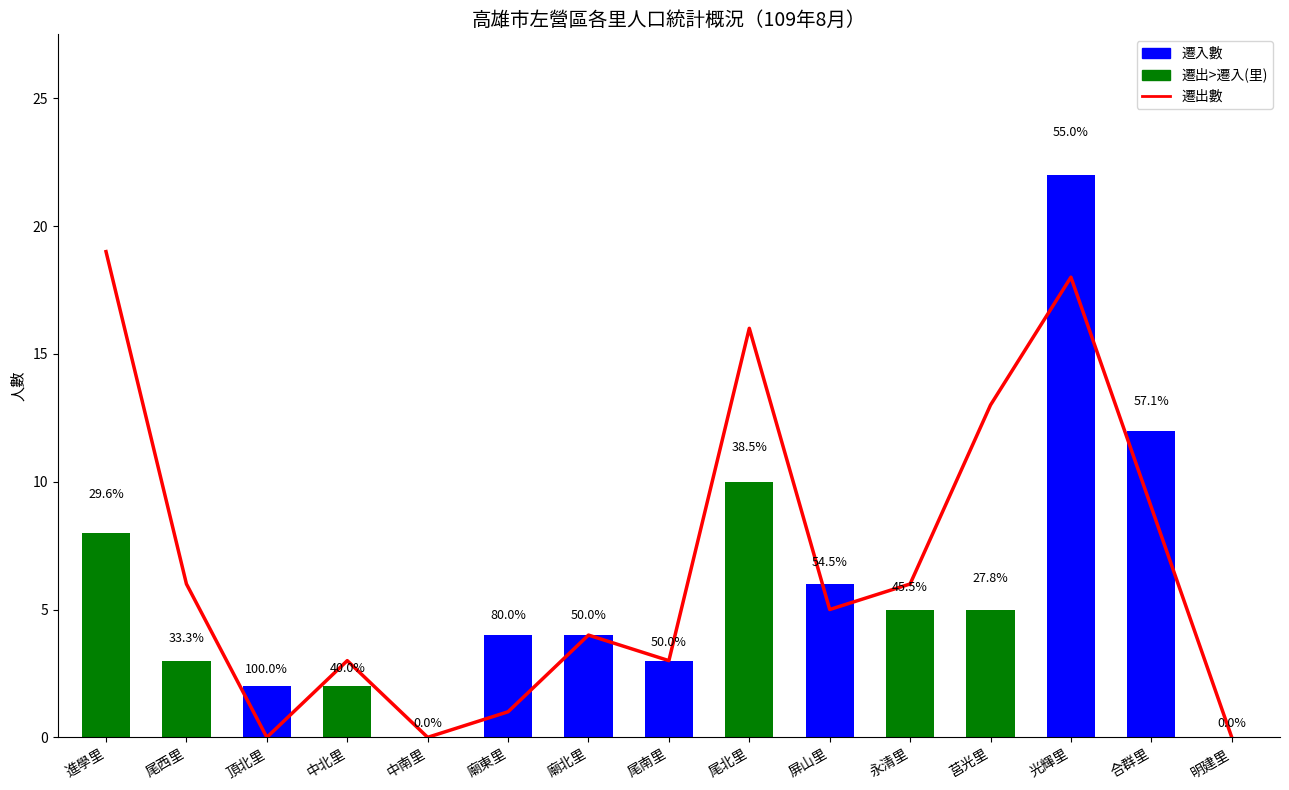

Reading left to right, transcribe all the data shown in this chart.

遷出數: 19	6	0	3	0	1	4	3	16	5	6	13	18	9	0
遷入數: 8	3	2	2	0	4	4	3	10	6	5	5	22	12	0